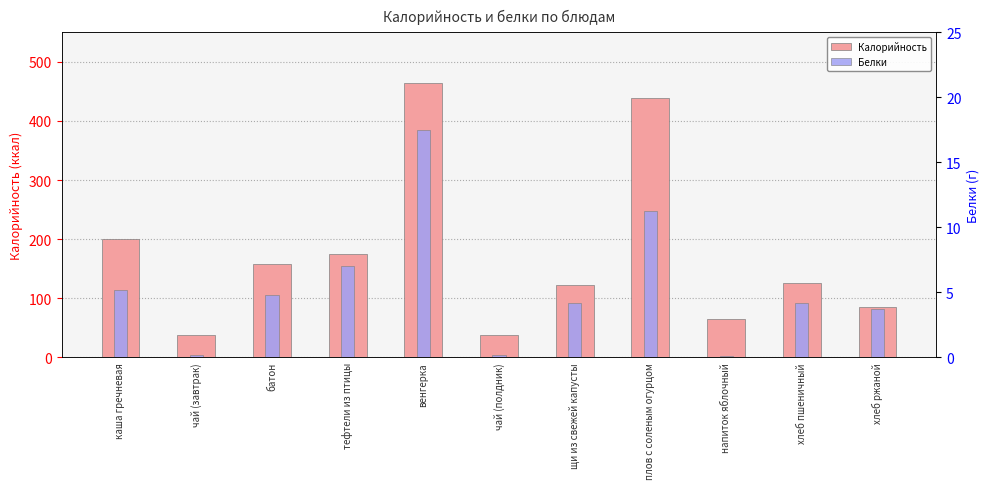

The value of Калорийность at каша гречневая is 93.6. True or false?

False